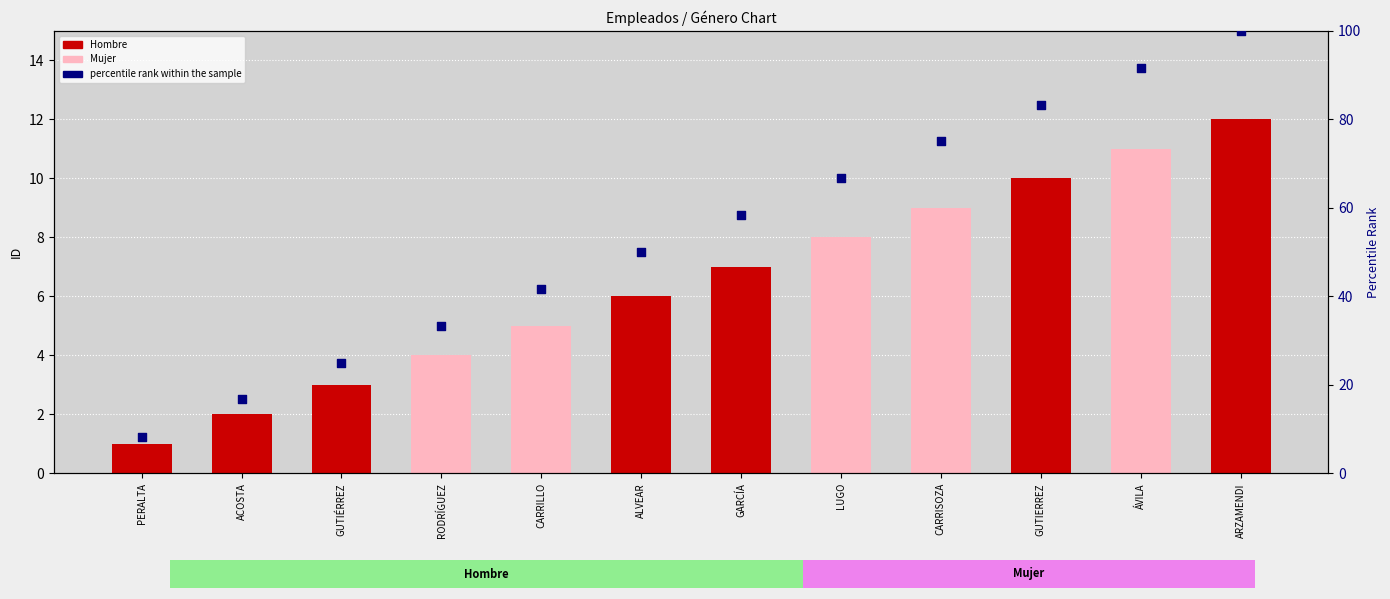

Which has a higher value, GUTIÉRREZ or GUTIERREZ?

GUTIERREZ